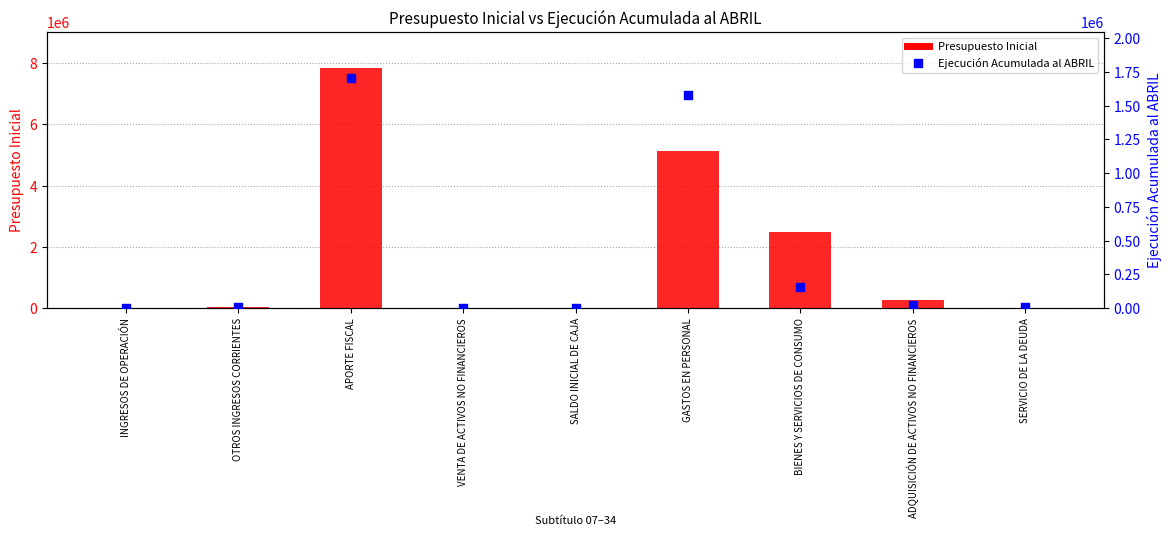

Which series has the largest total across all categories?

Presupuesto Inicial